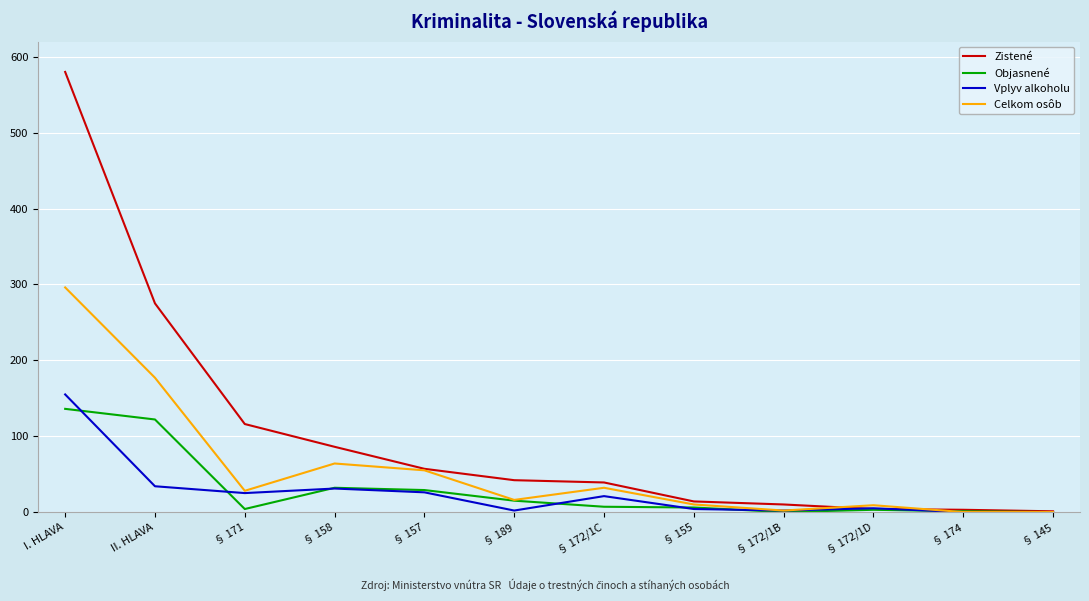

True or false: Vplyv alkoholu has more than 1 points higher than both neighbors.

True